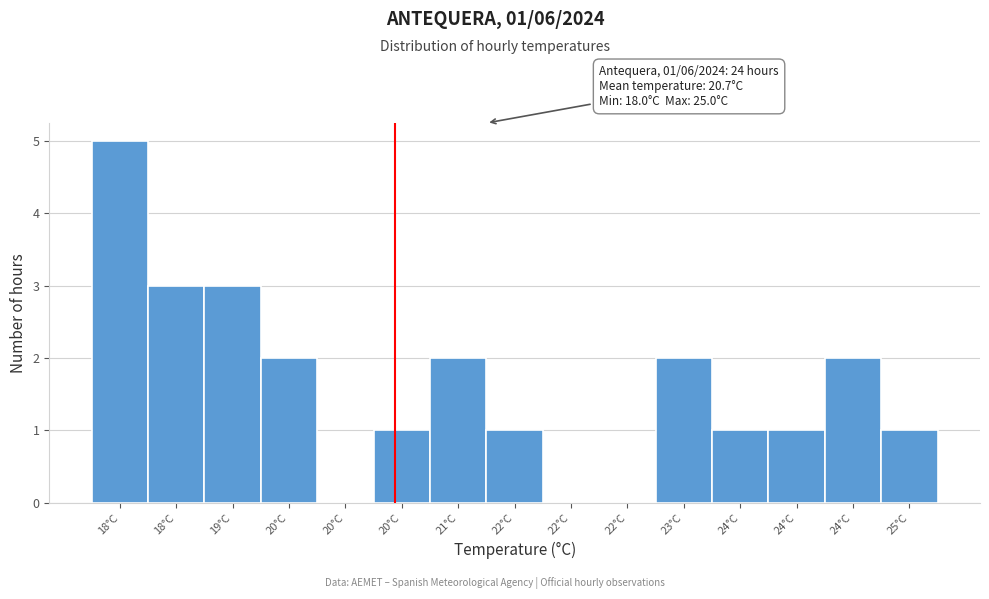

How many data points does each series have?

15